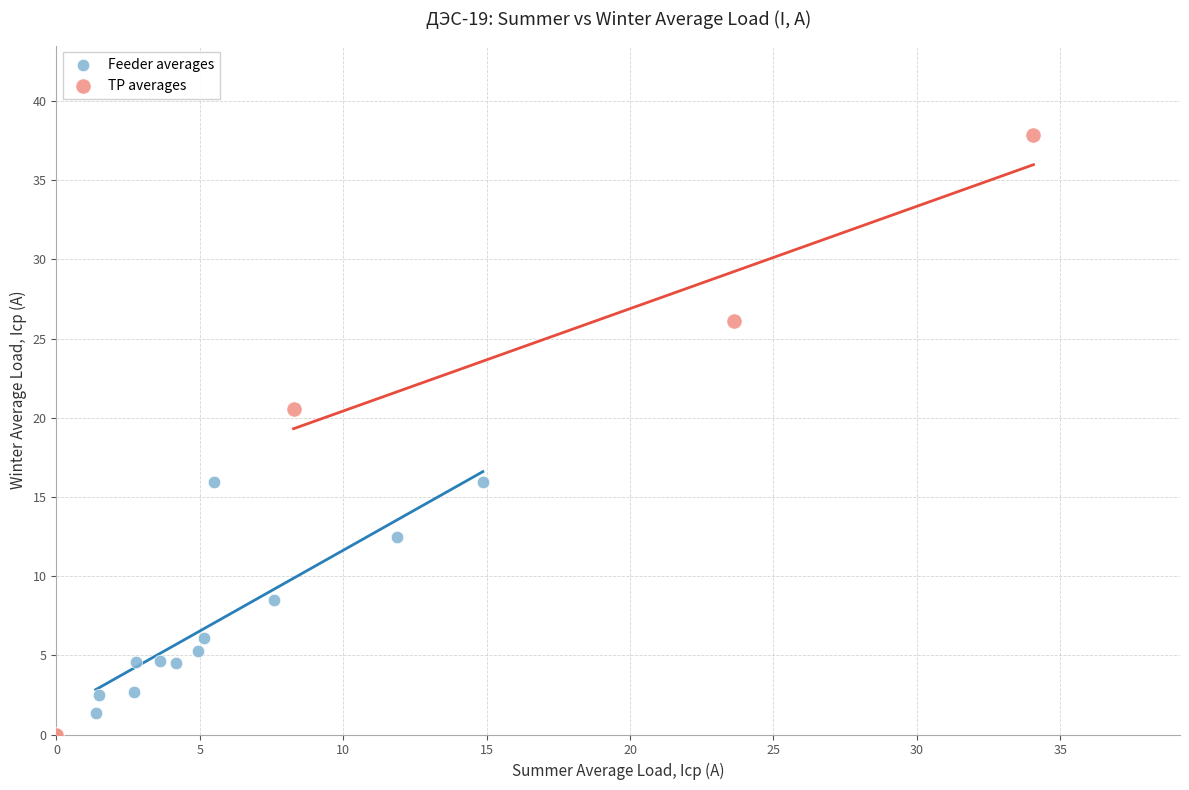

Which series has the widest spread of Y values?

TP averages